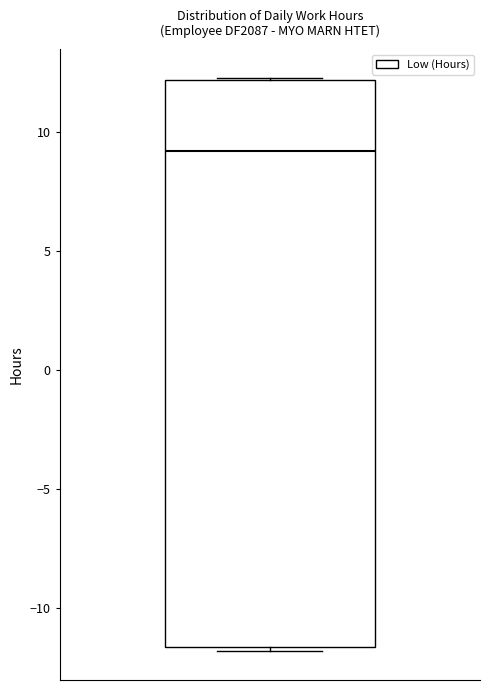

Where is the upper edge of the box on the y-axis? The values are not printed on the chart, so give them approximately, as read against the axis.

12.0